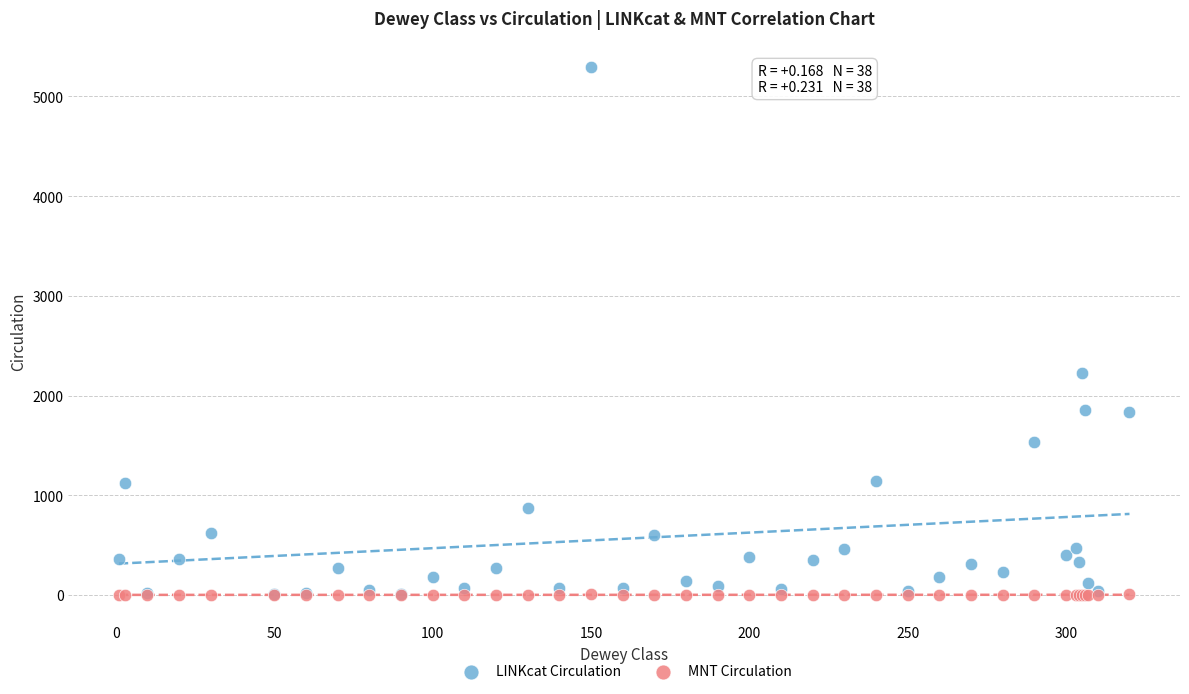

In the LINKcat Circulation series, what Y value is closest to 2649?

2222